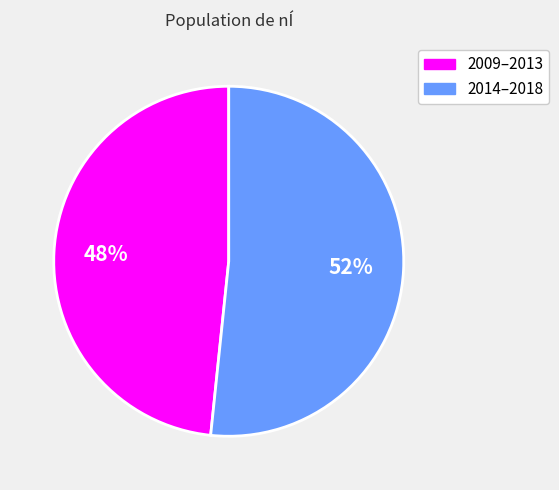

Is there any slice that represents more than half of the pie?

Yes